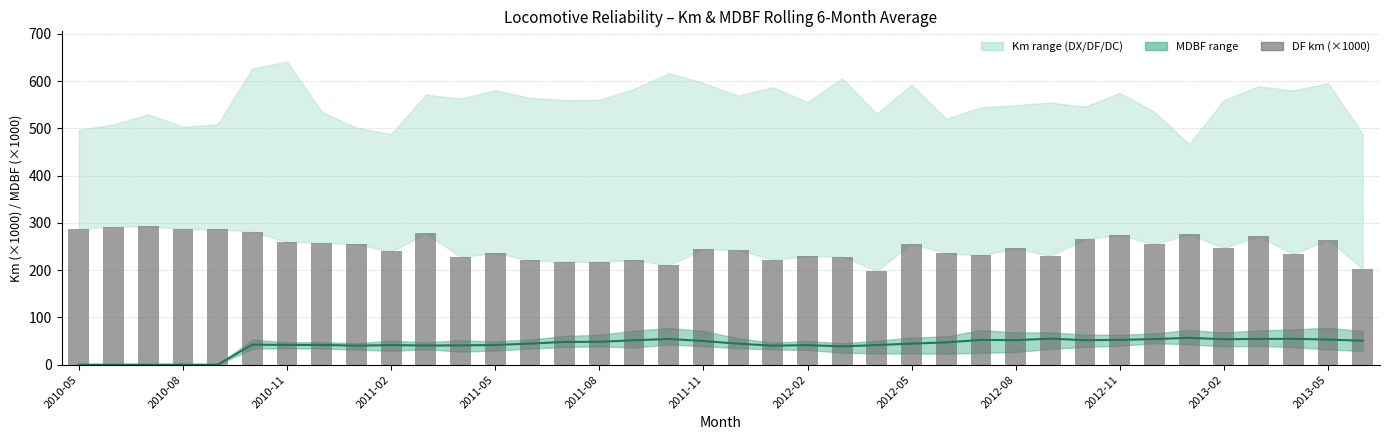

Which series has the largest total across all categories?

DF km (×1000)